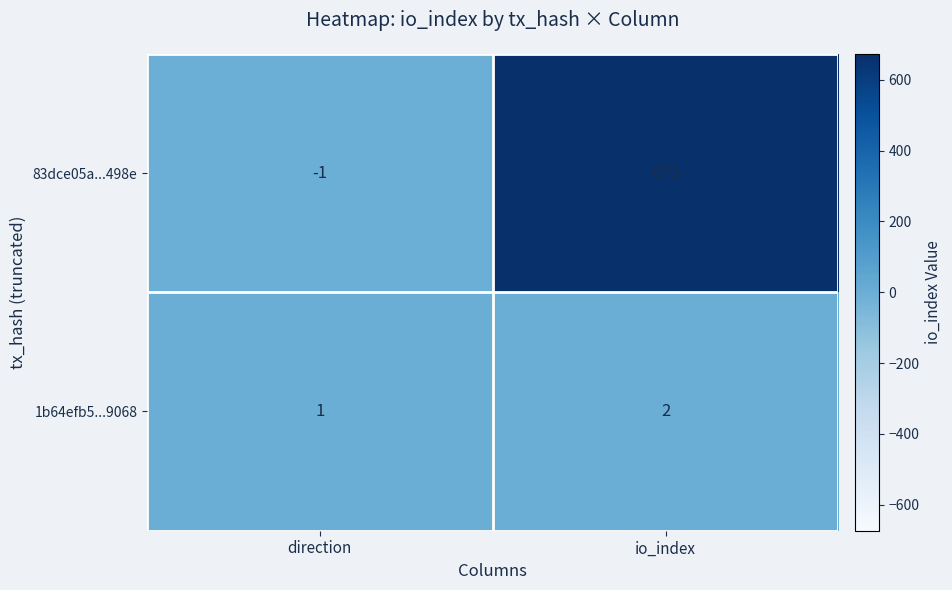

Rank the series by their maximum value, from lowest to highest.

1b64efb5...9068, 83dce05a...498e